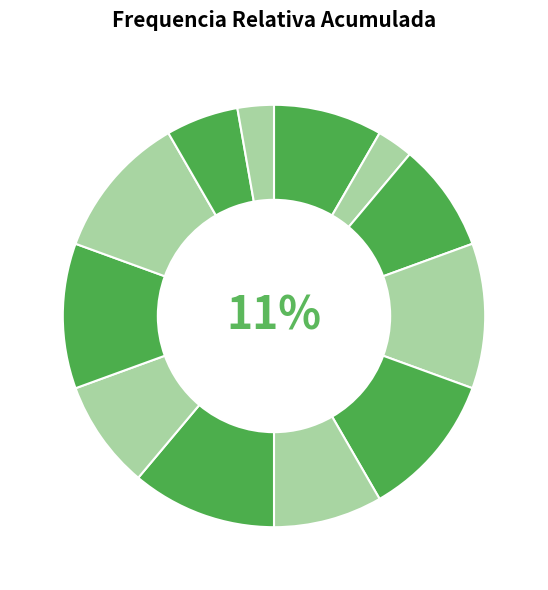

Rank the categories by value from highest to lowest.

7, 8, 10, 12, 13, 4, 6, 9, 11, 14, 5, 15